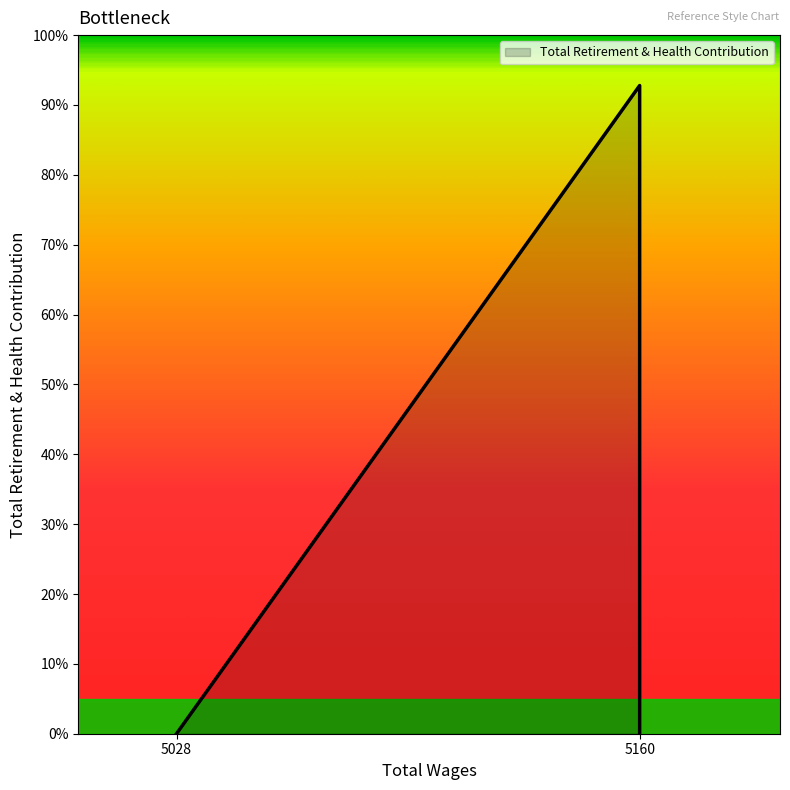

True or false: the data shows 0 at 5160.0.

True